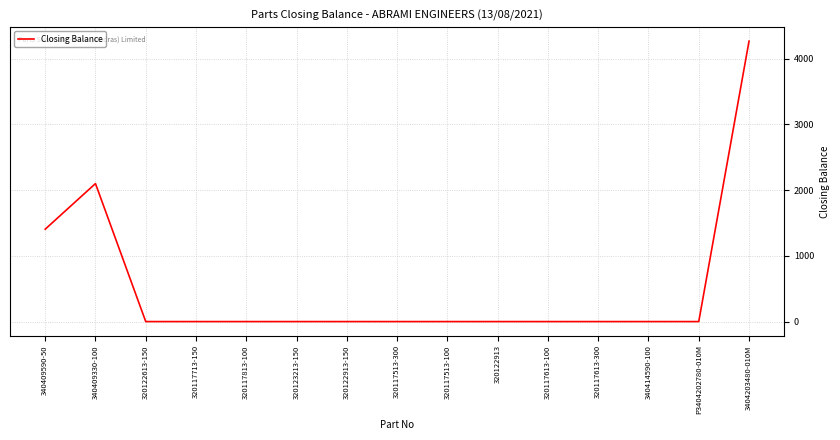

What is the change in value from 340409330-100 to 320117613-300?

-2099